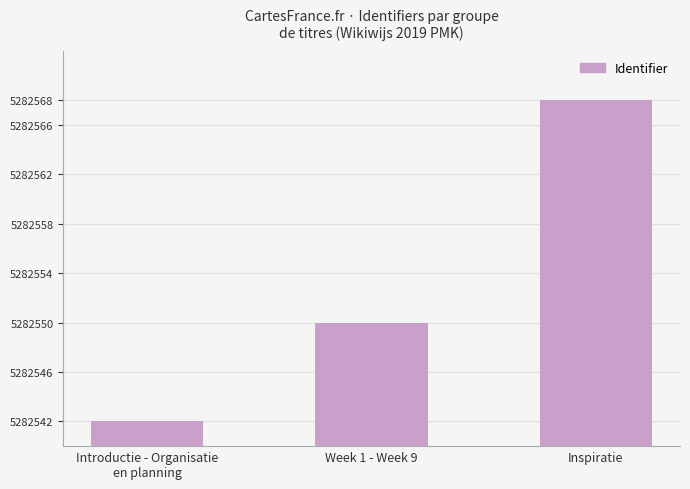

List the labels in order of value, largest first.

Inspiratie, Week 1 - Week 9, Introductie - Organisatie
en planning